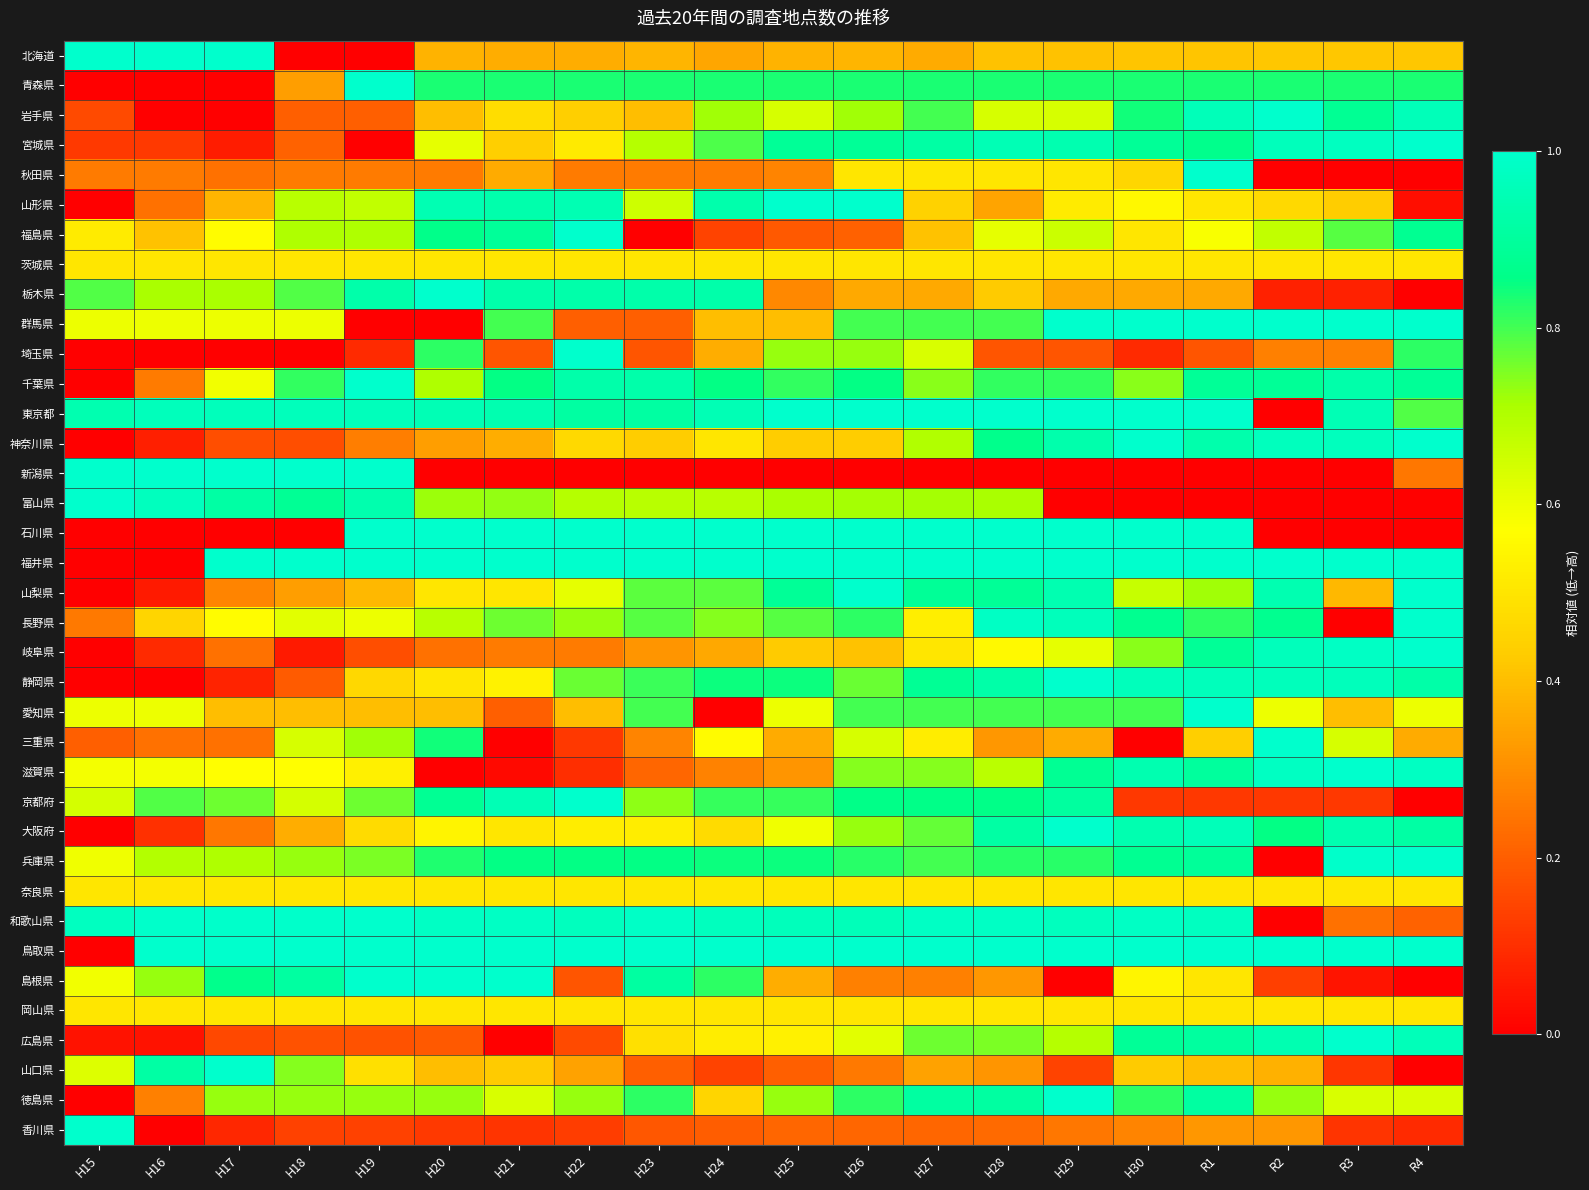

At which category does the chart reach its minimum across all series?

H18